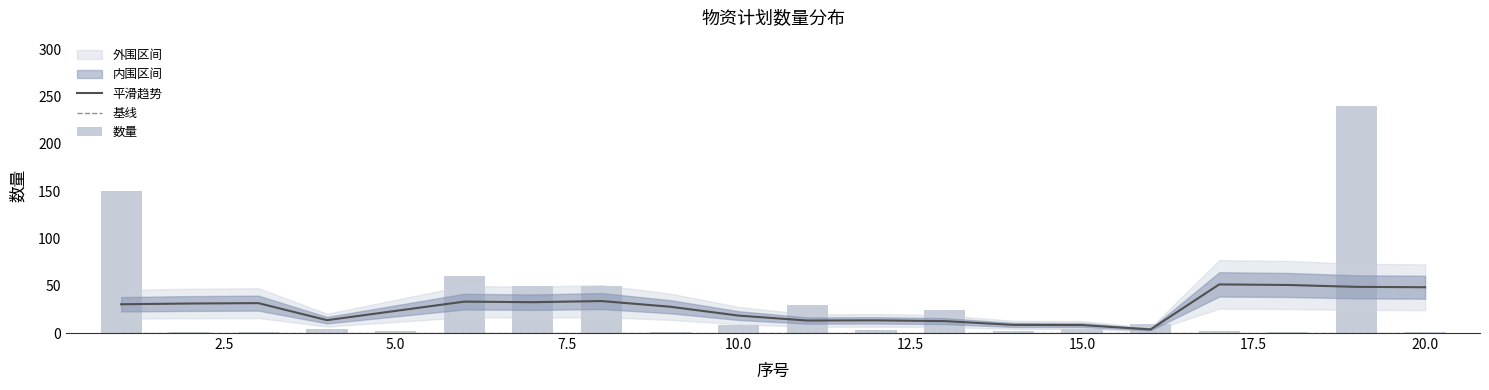

True or false: 数量 has a value of 50.0 at 17.5.

True